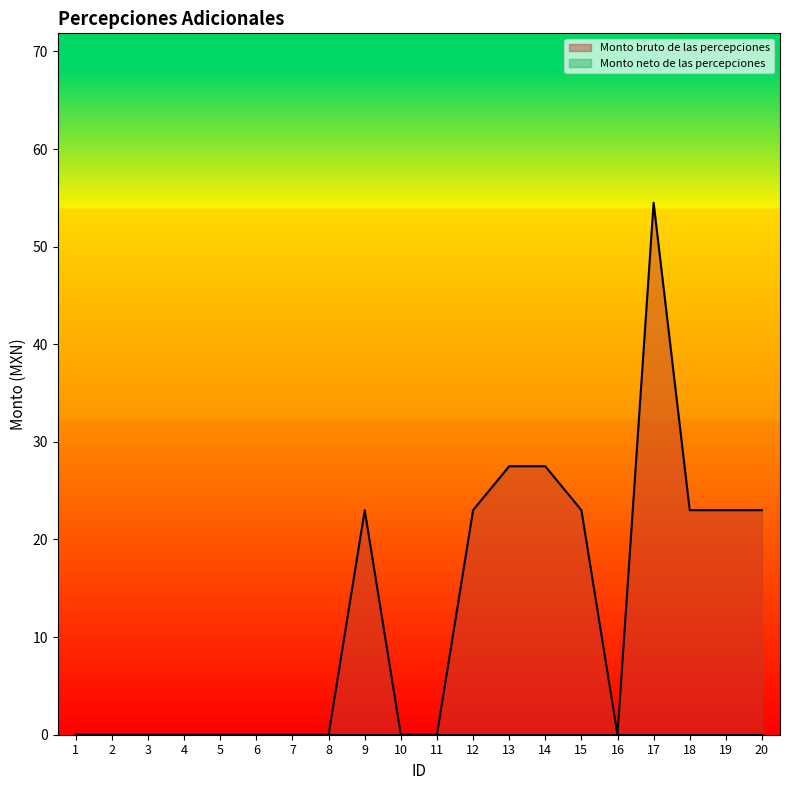

The value at 5 is 0.0. True or false?

True